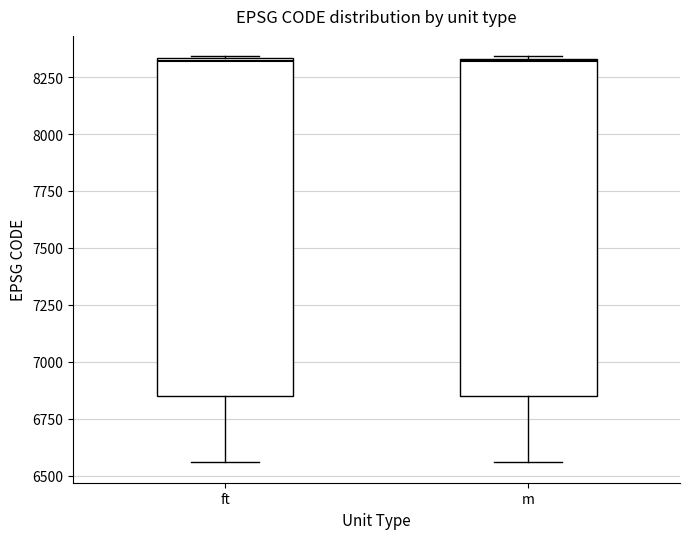

Reading left to right, transcribe this box plot: for each box, give where its median line is, the range the box spans, and where its two whiskers end, as read against the y-axis. The values are not printed on the chart, so give them approximately, as read against the axis.

ft: median 8300, box 6850 to 8350, whiskers 6550 to 8350
m: median 8300, box 6850 to 8350, whiskers 6550 to 8350